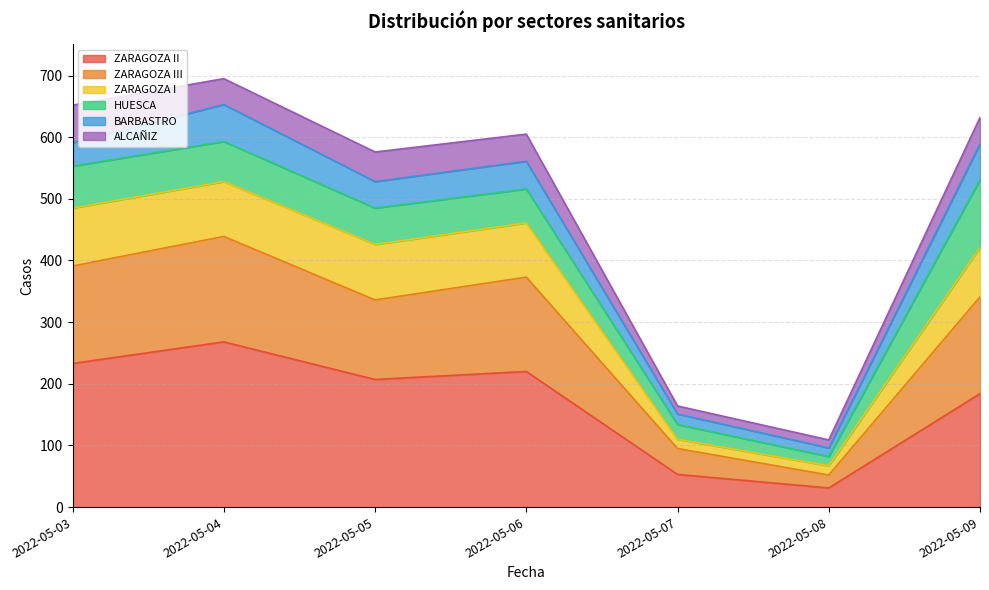

What is the total value across all series at 2022-05-03?

652